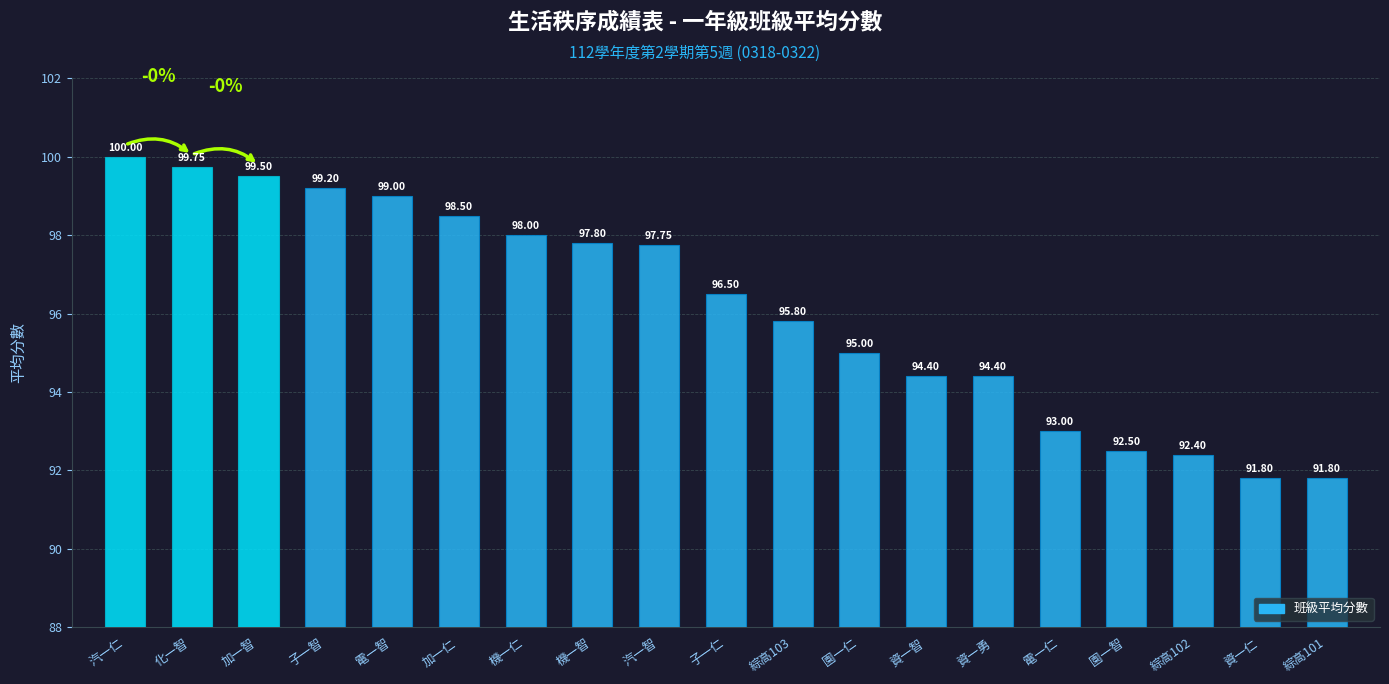

How many series are shown in this chart?

1